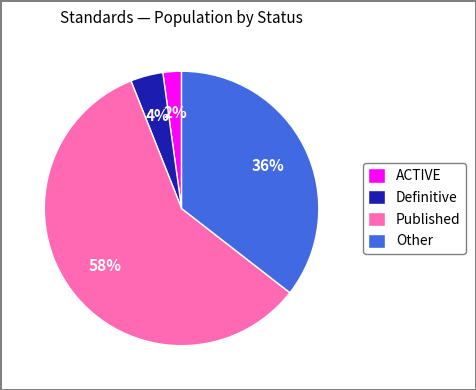

To the nearest percent, what is the difference between the largest and smallest slice percentages?

56%